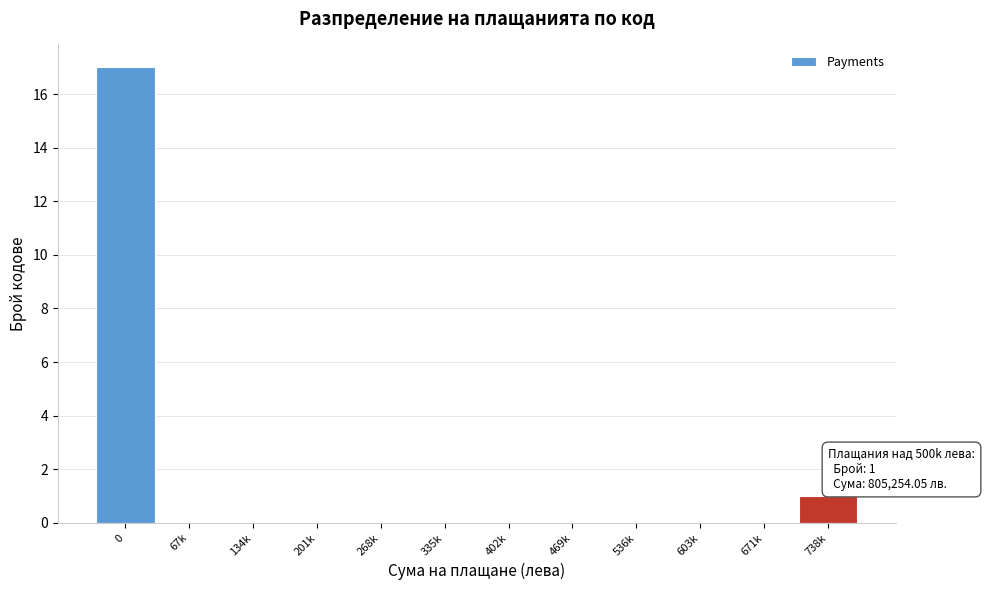

Reading right to left, list all the values displayed in this chart.

738k=1	671k=0	603k=0	536k=0	469k=0	402k=0	335k=0	268k=0	201k=0	134k=0	67k=0	0=17